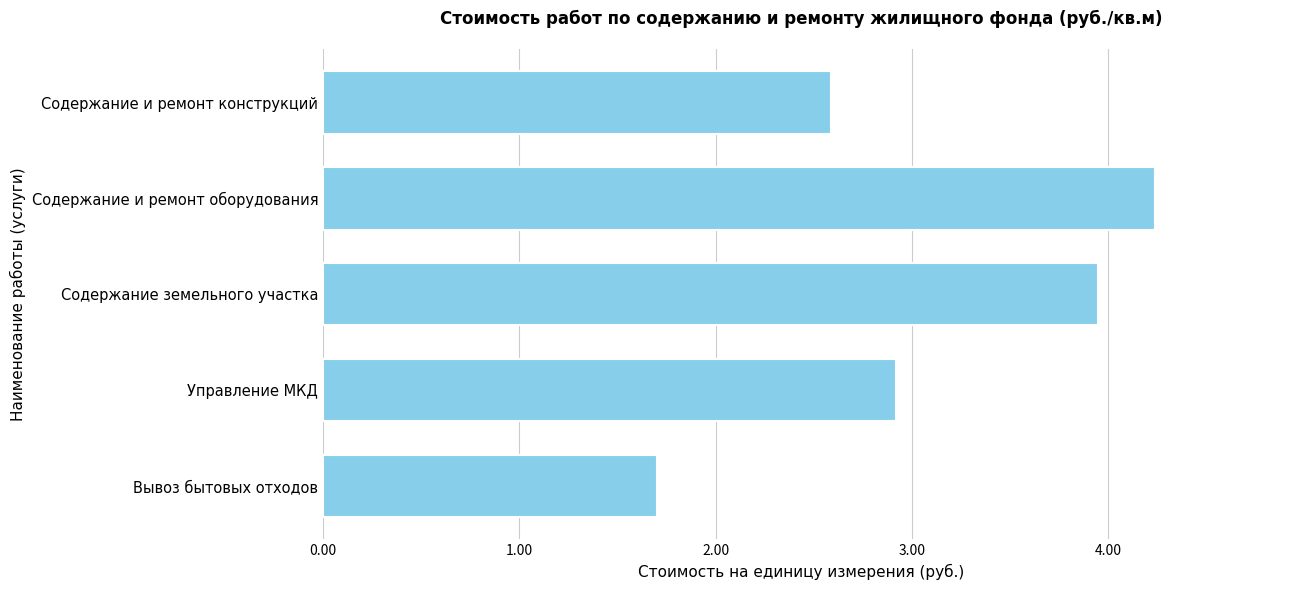

Which has a higher value, Содержание земельного участка or Вывоз бытовых отходов?

Содержание земельного участка